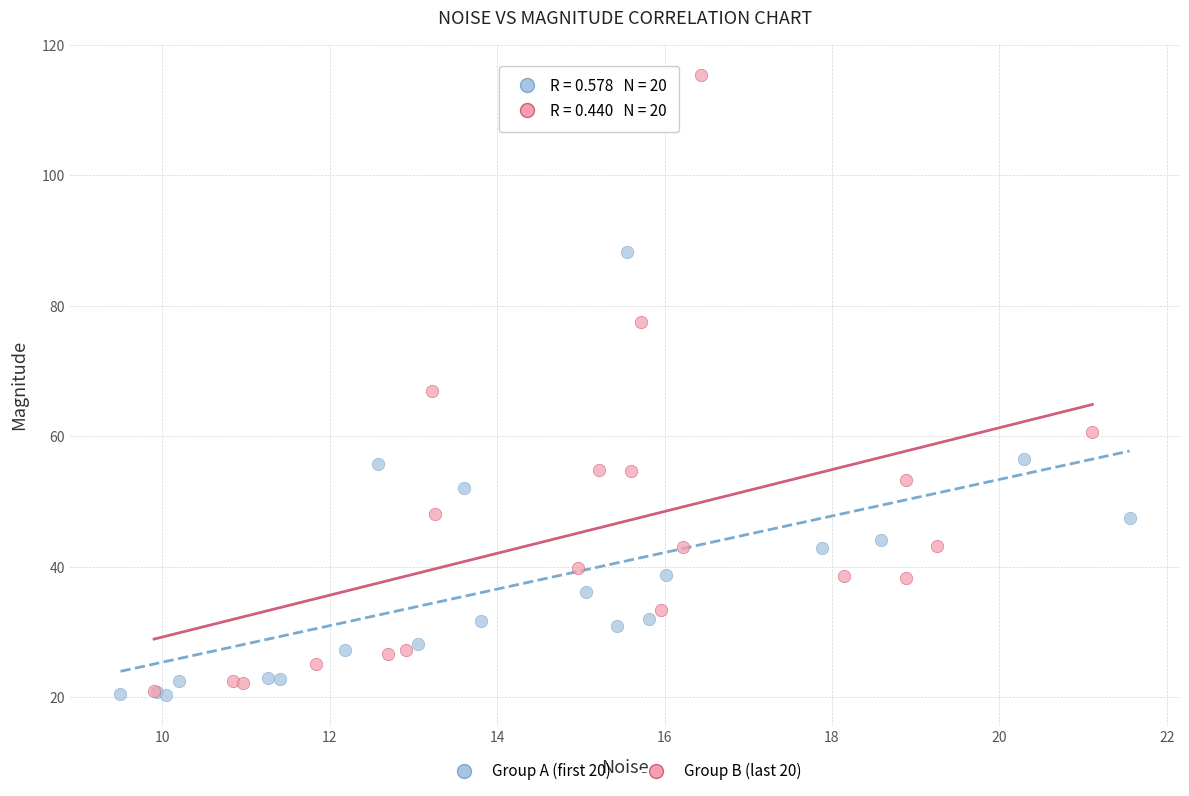

Which series has the widest spread of Y values?

Group B (last 20)